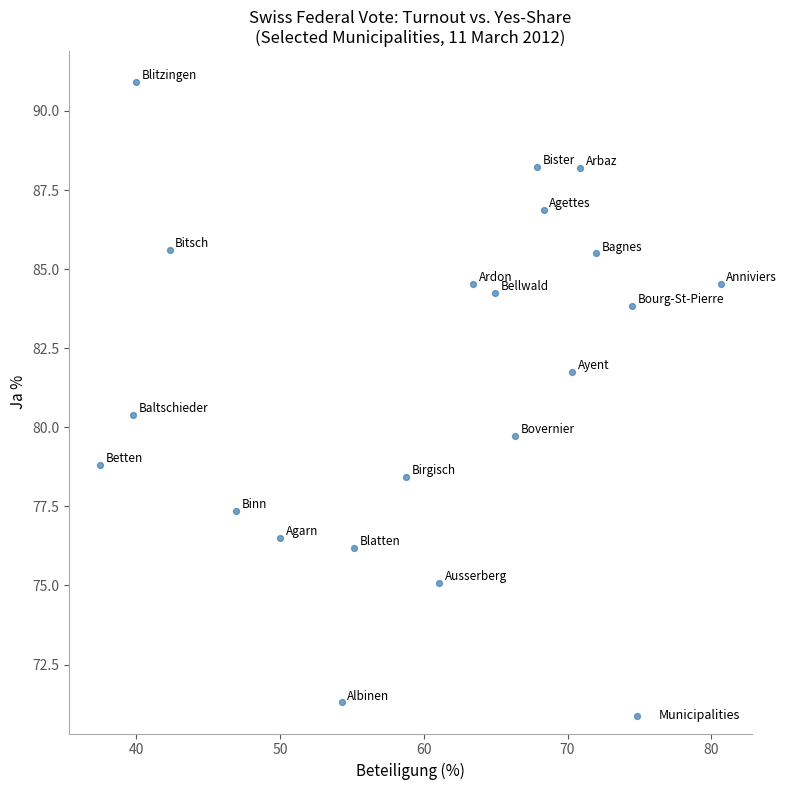

What is the range of X values (max minus min)?

43.2